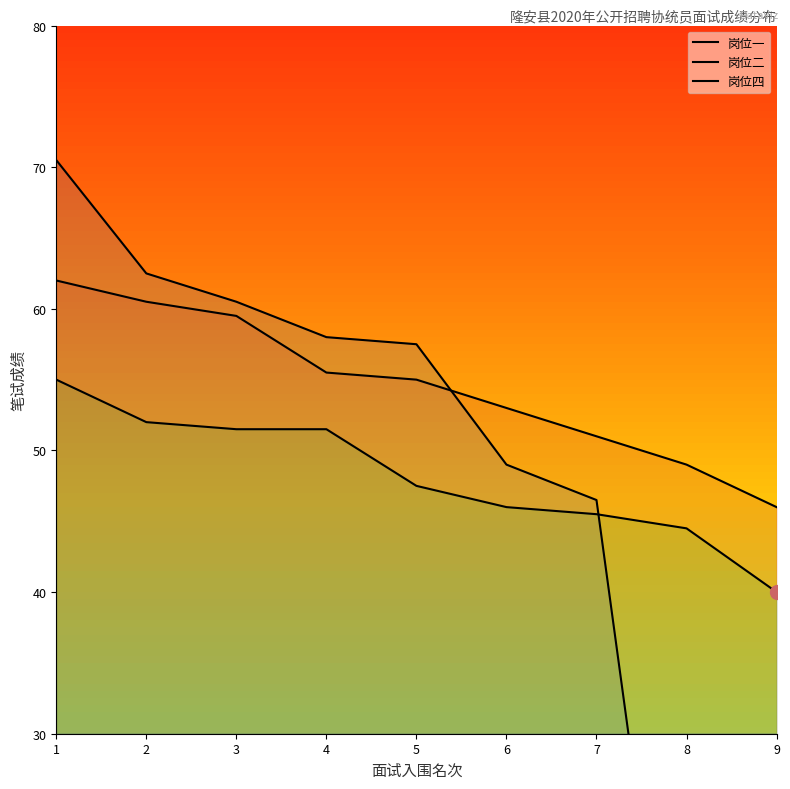

How many data points in 岗位二 are above 57?

5